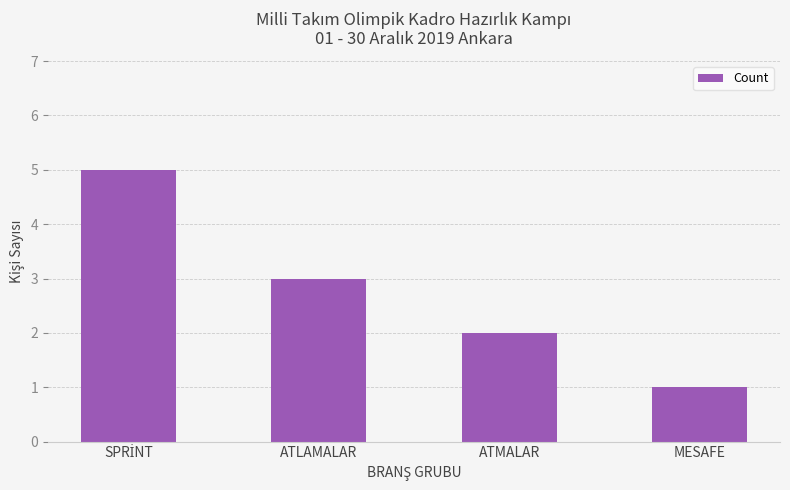

Does the chart contain any negative values?

No